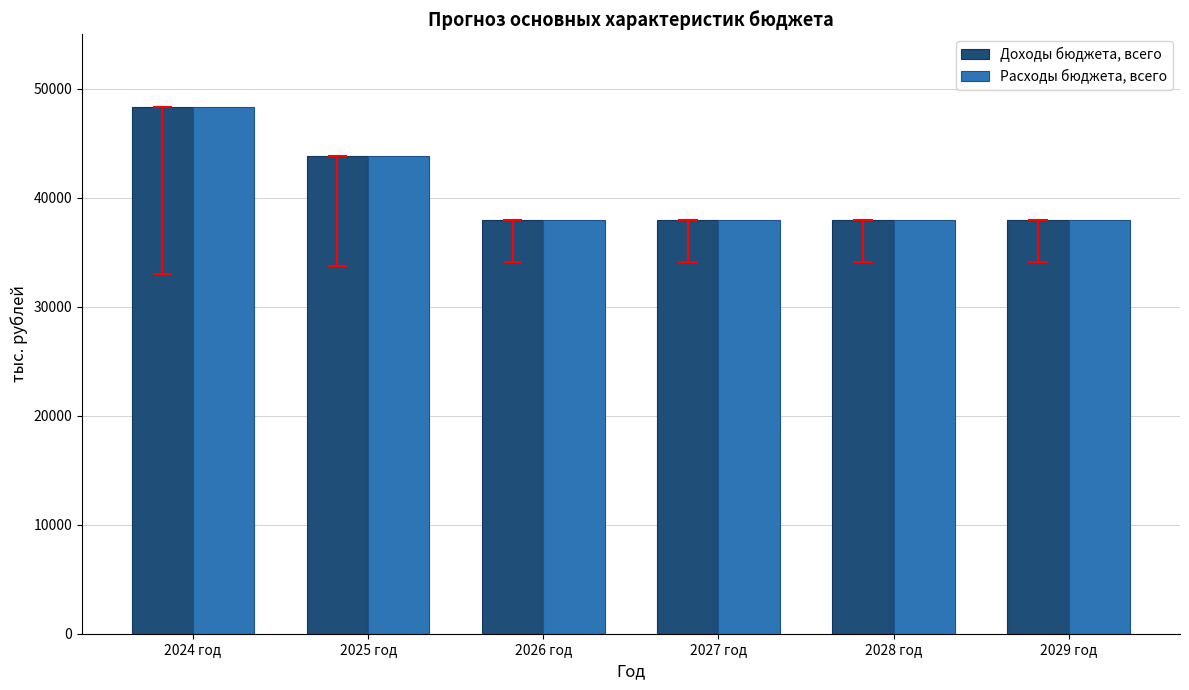

What is the approximate value of Расходы бюджета, всего at 2027 год?

37930.9